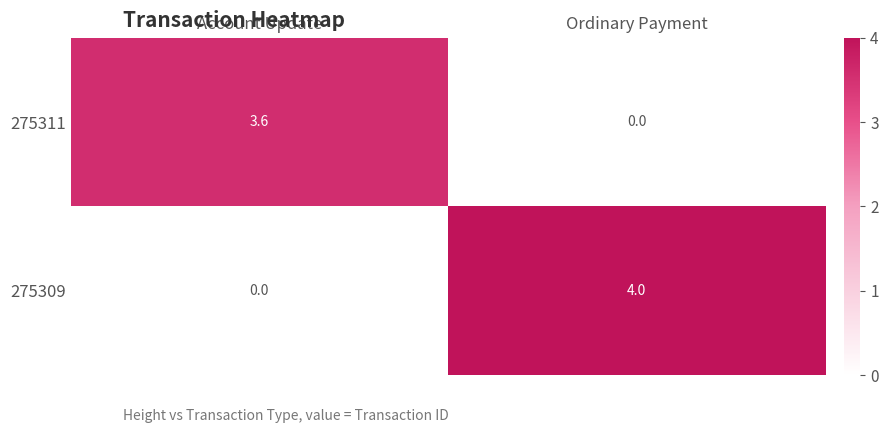

The value of 275309 at Ordinary Payment is 4.0. True or false?

True